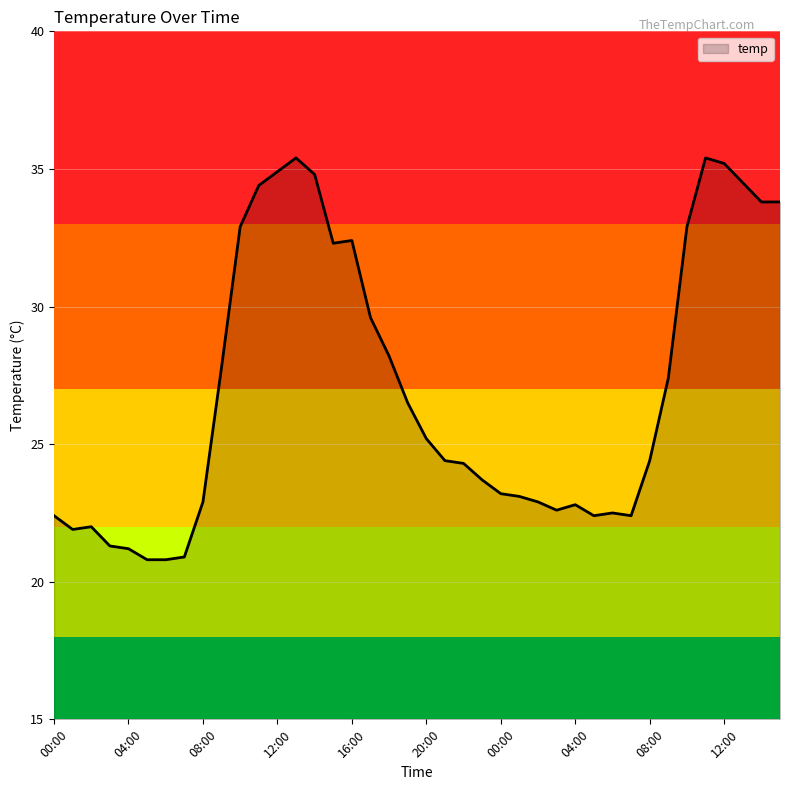

What is the minimum value shown in the chart?

20.8